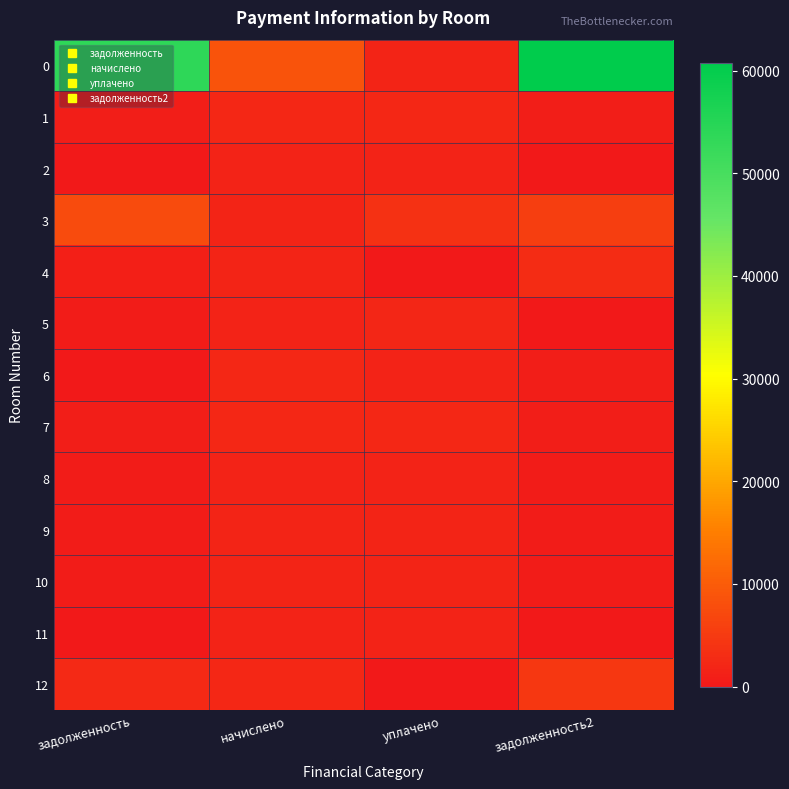

Between начислено and задолженность2, which is larger?

задолженность2